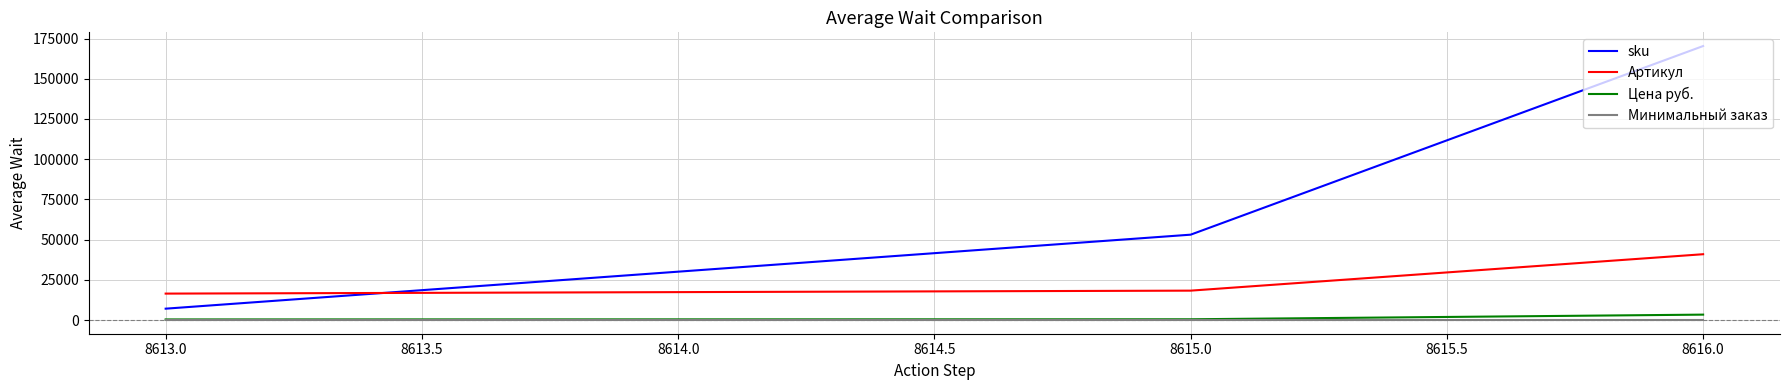

How many values in the Цена руб. series are below 466?

1